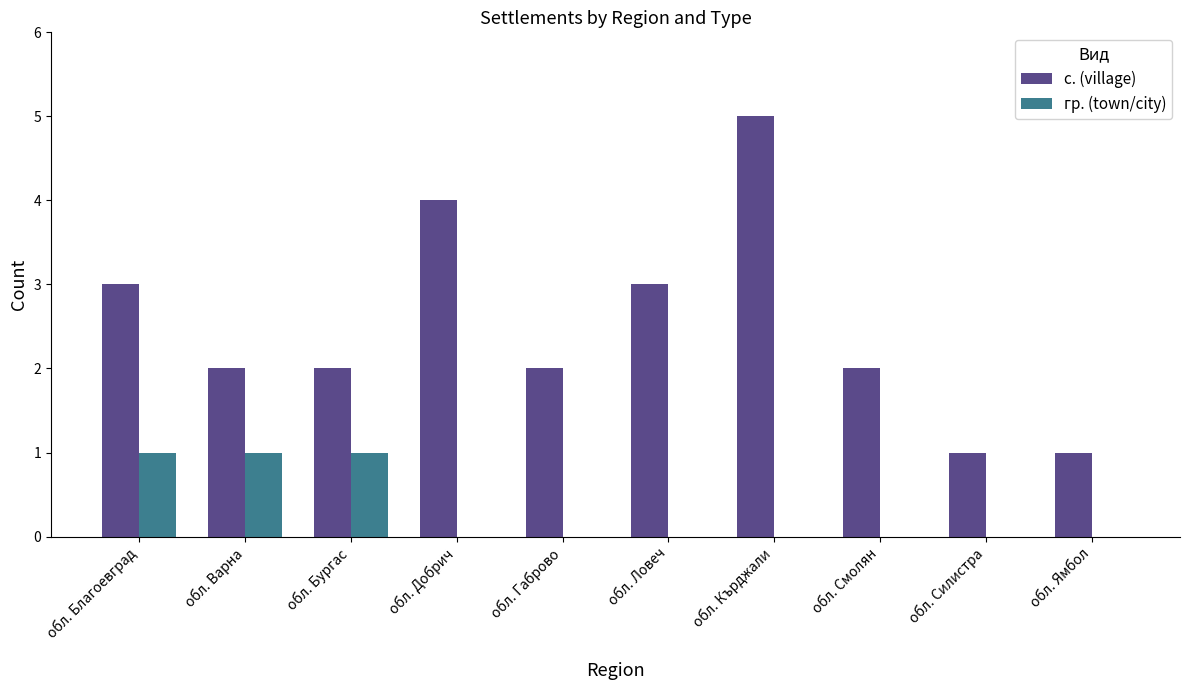

What is the highest value of the с. (village) series?

5